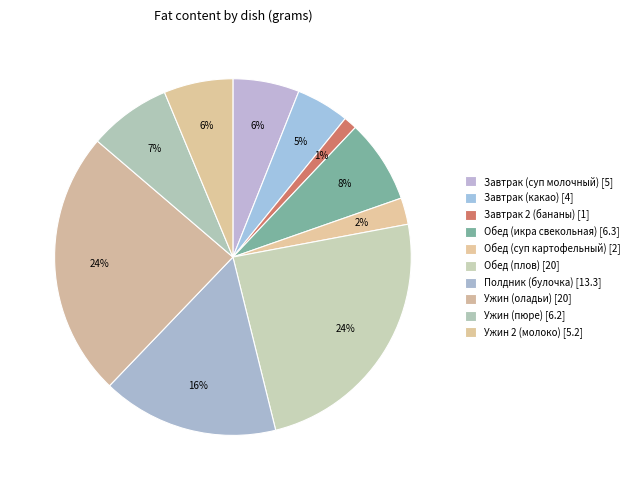

Count the number of slices in the pie.

10